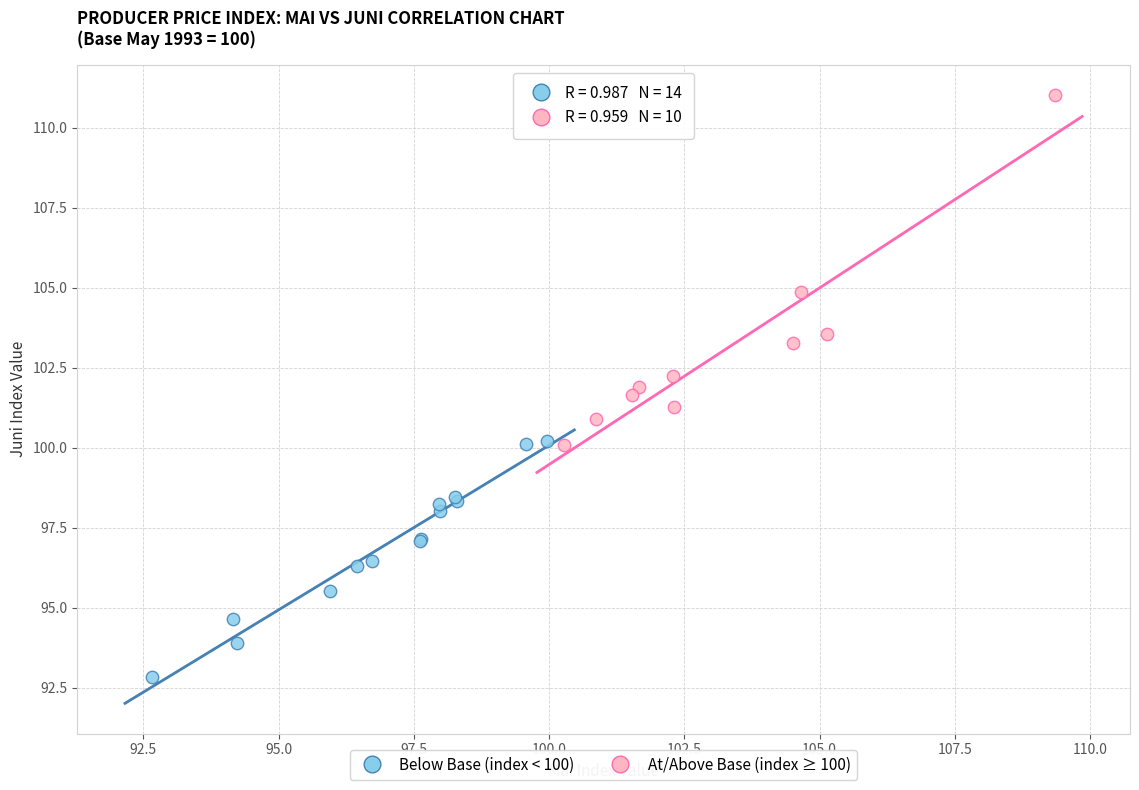

Which series has the widest spread of Y values?

At/Above Base (index ≥ 100)